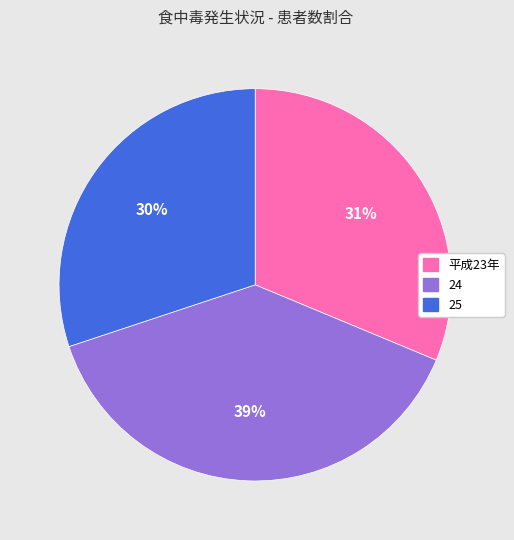

Is 25 the majority of the pie?

No